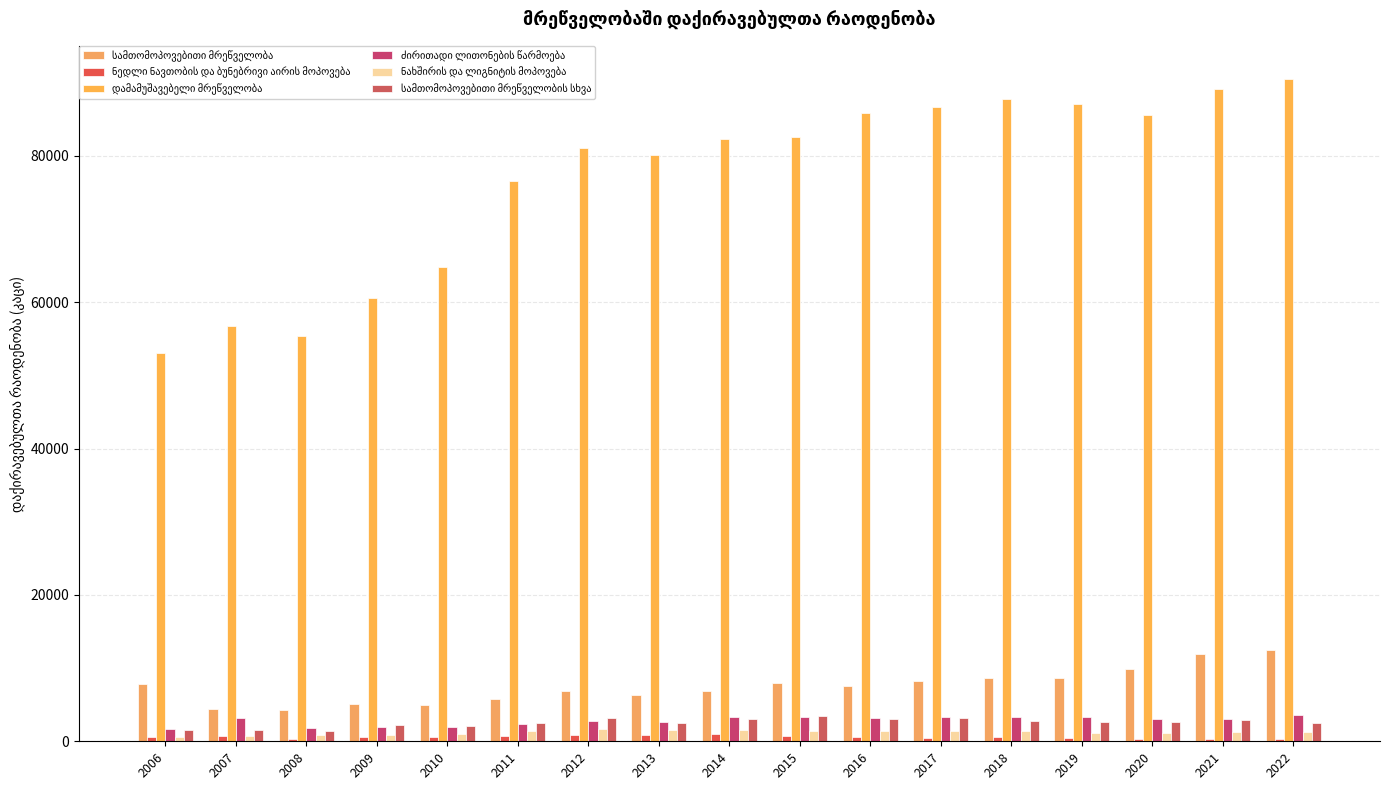

How many data points does each series have?

17